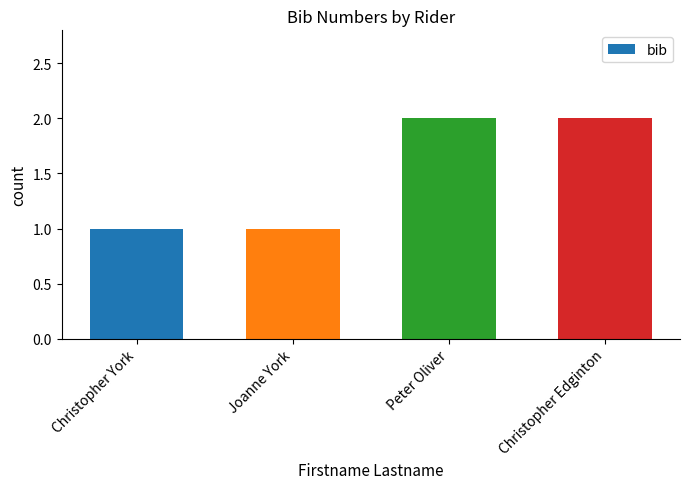

How many values are below 2?

2